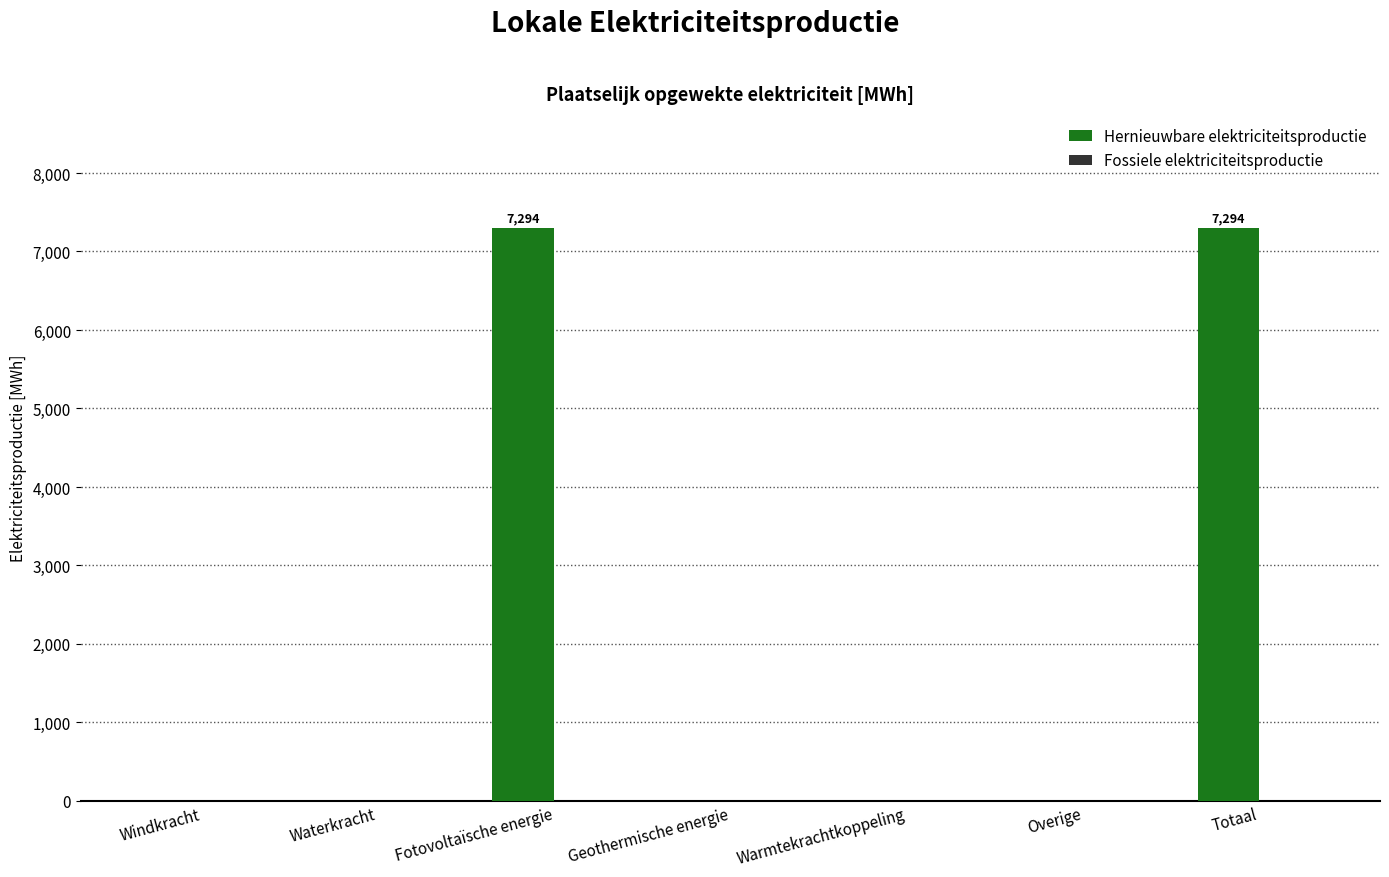

The value at Geothermische energie is 0.0. True or false?

True